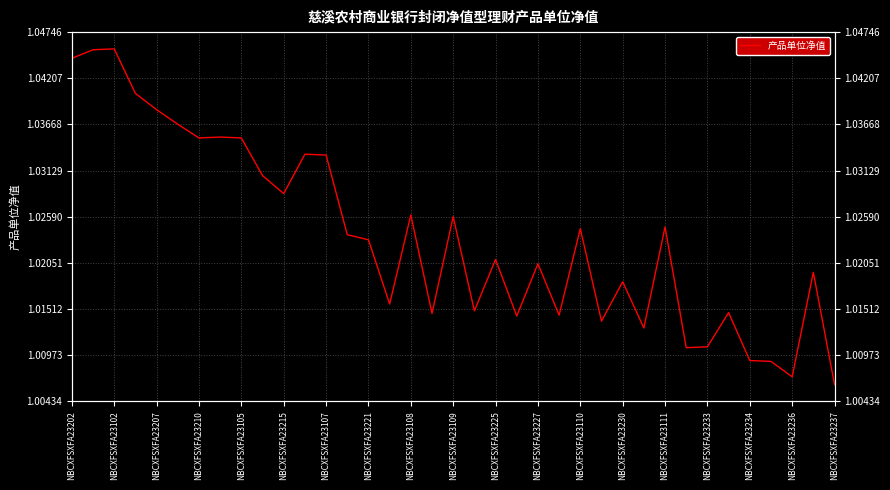

How many interior local peaks (higher than both neighbors) does the data have?

12